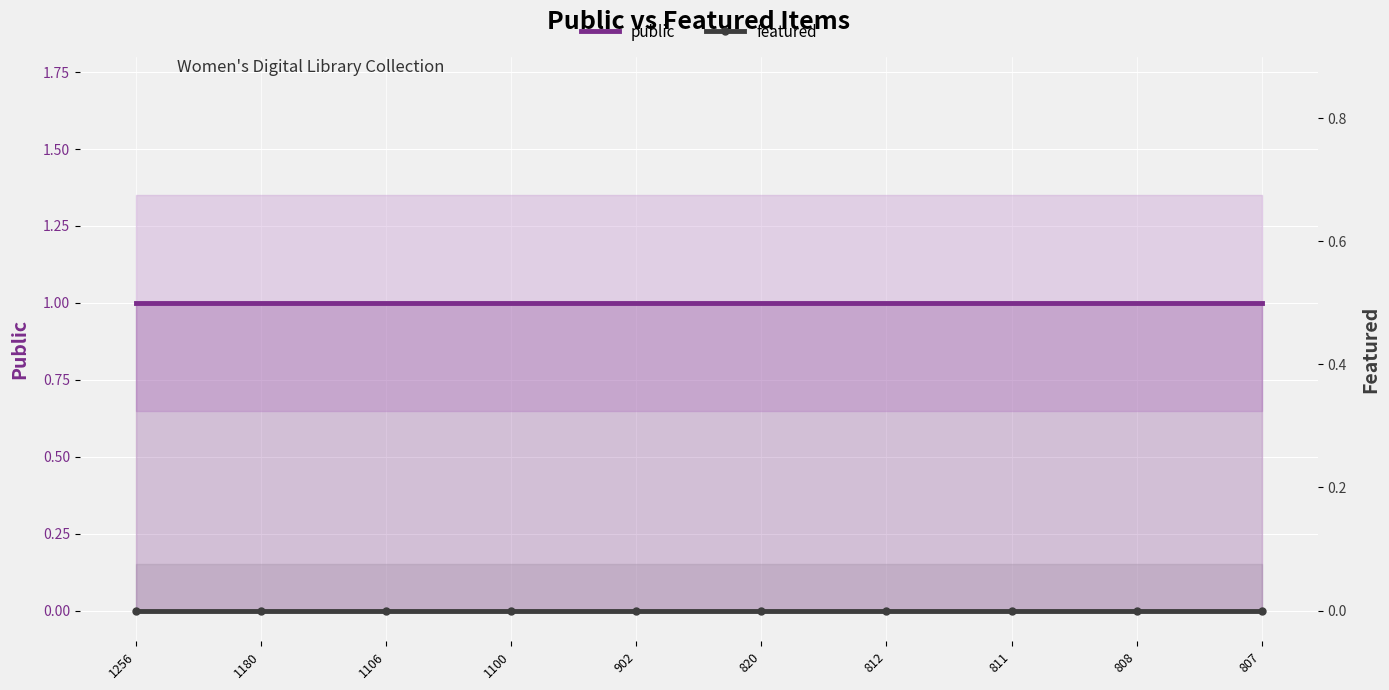

Which label corresponds to the smallest value in the chart?

1256